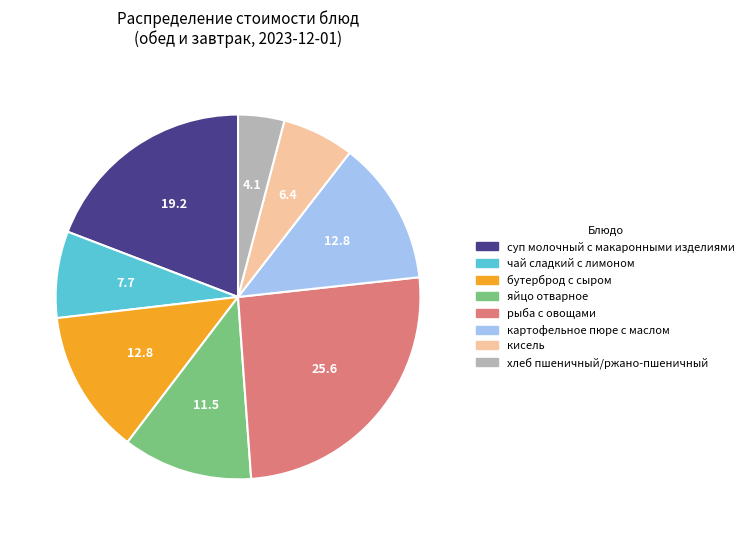

Count the number of slices in the pie.

8